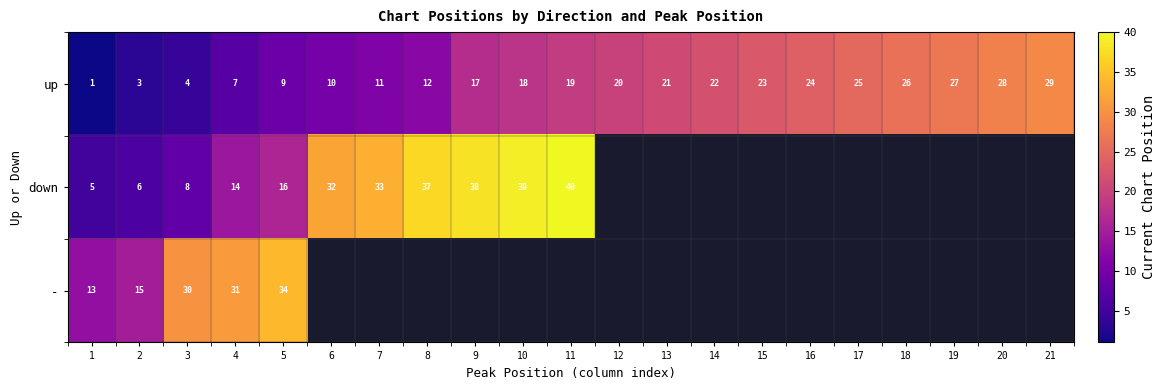

Where is up nearest to the value 15?

9